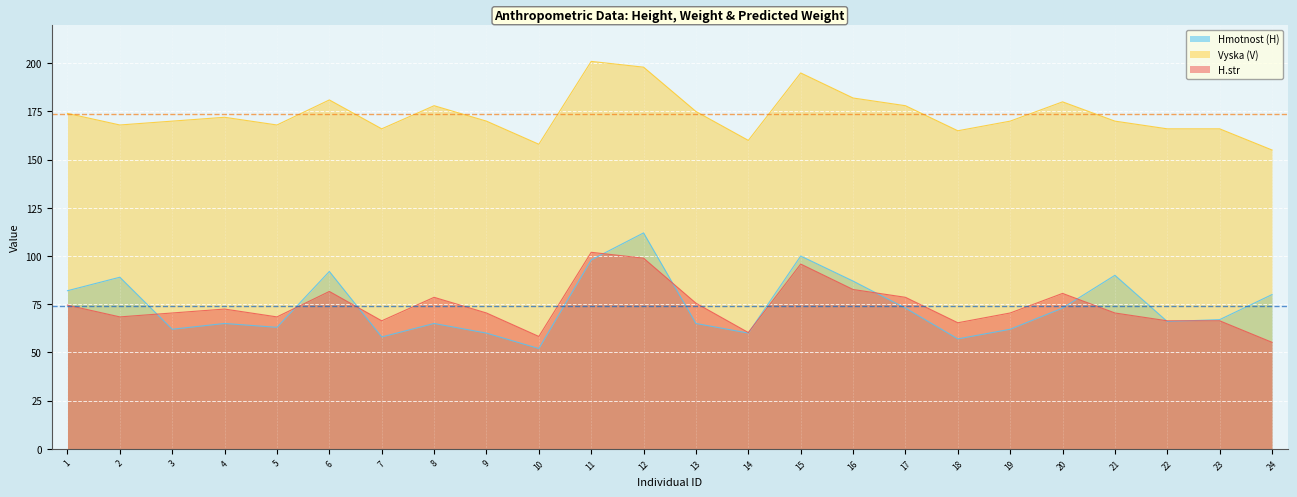

Which label corresponds to the largest value in the chart?

11